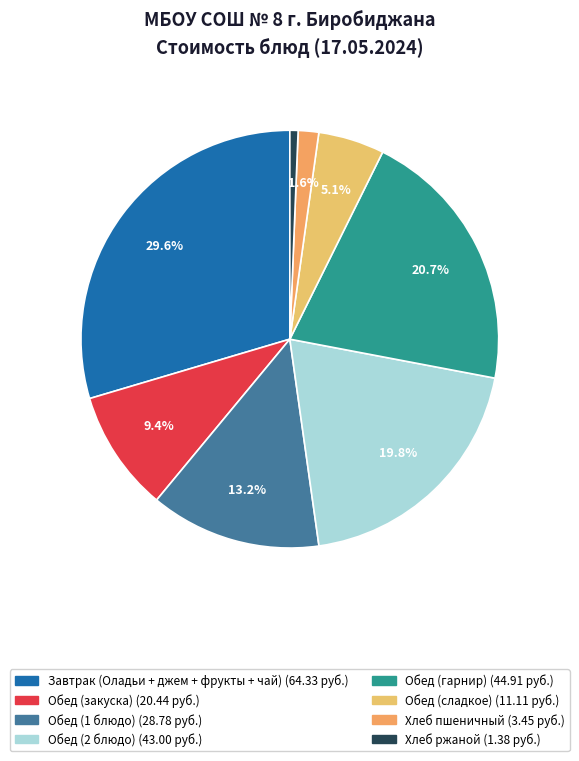

Which category has the biggest portion of the pie?

Завтрак (Оладьи + джем + фрукты + чай)